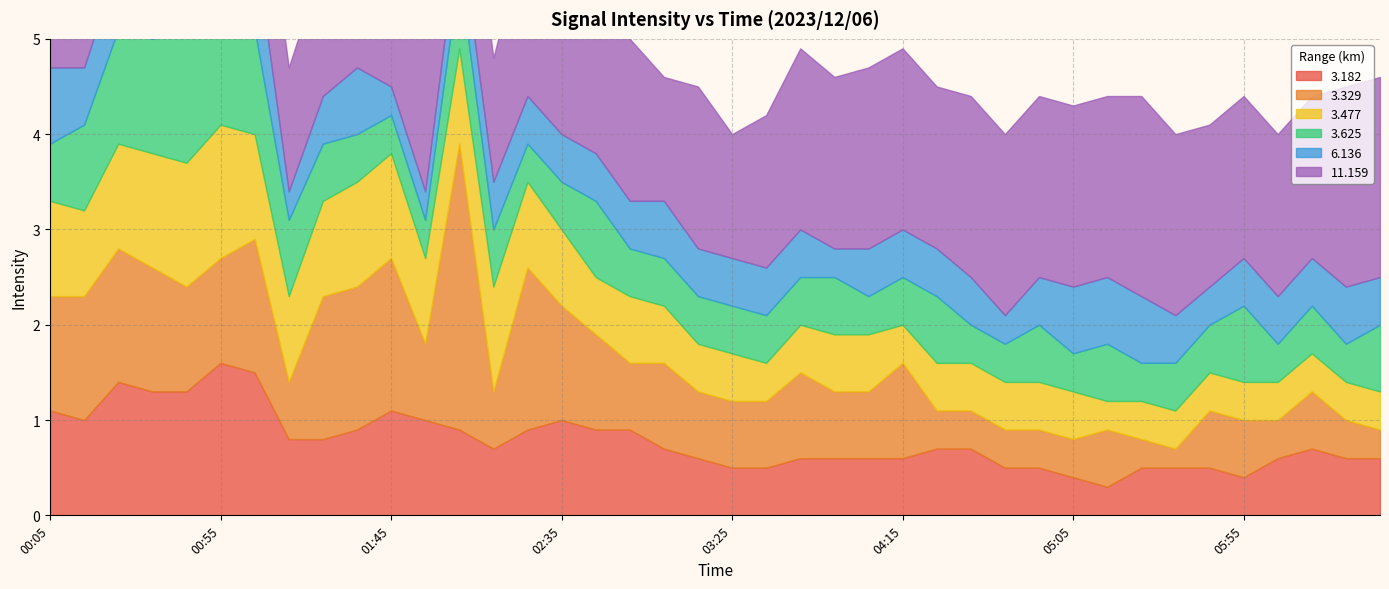

True or false: 3.625 has more than 0 interior local peaks.

True